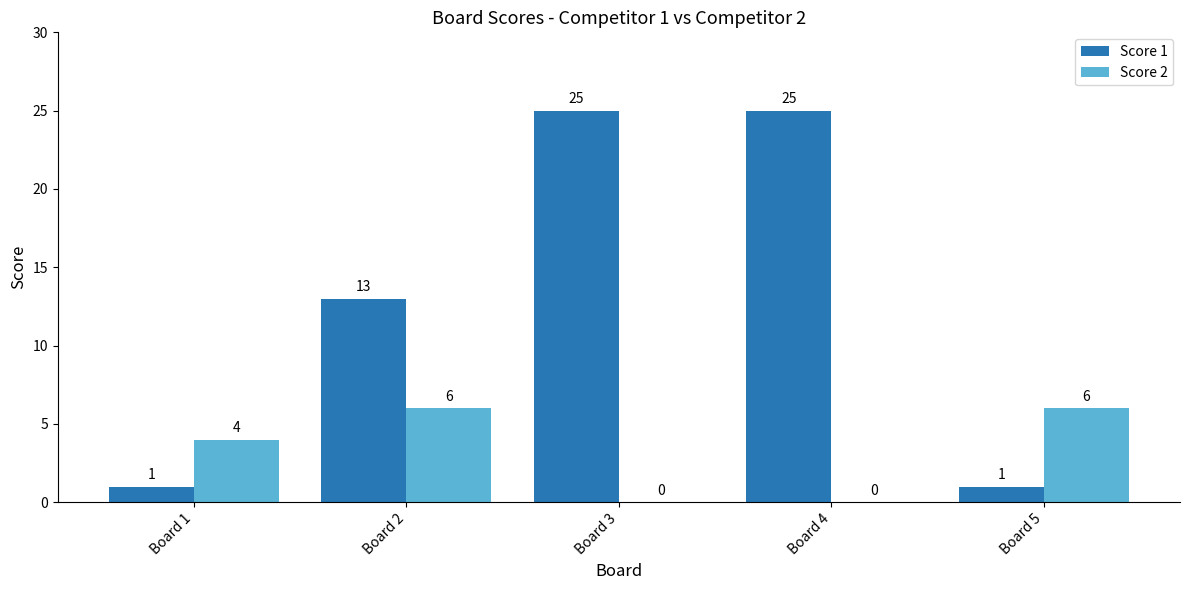

Are the bars horizontal?

No